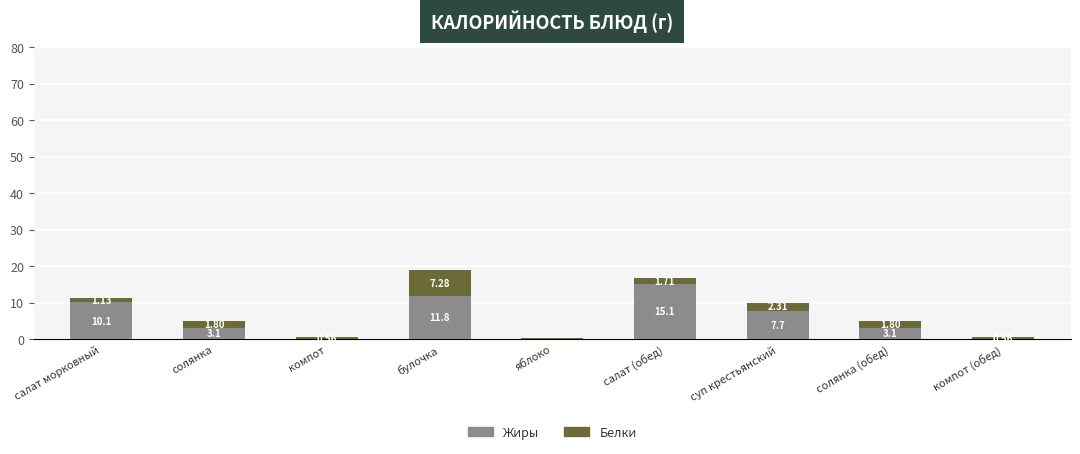

Which category has the highest value in the Жиры series?

салат (обед)